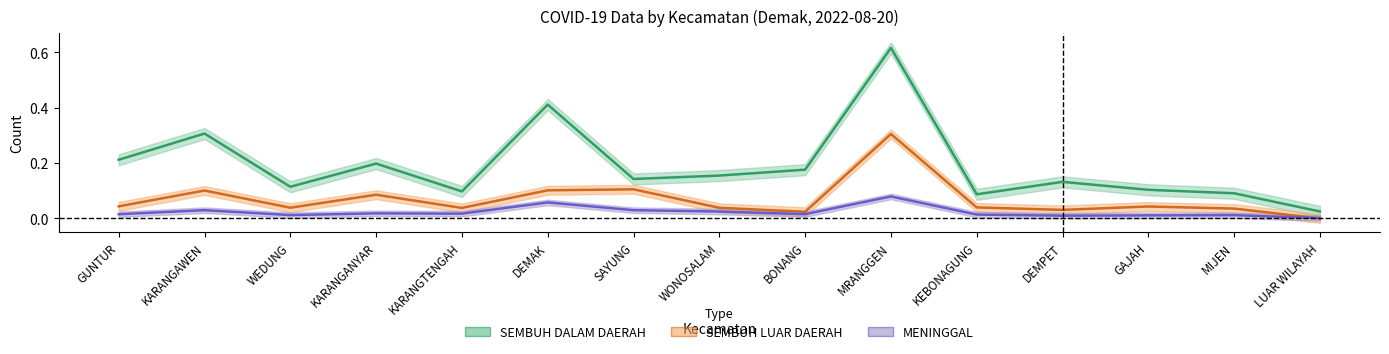

The MENINGGAL series shows 0.0 at WEDUNG. True or false?

False